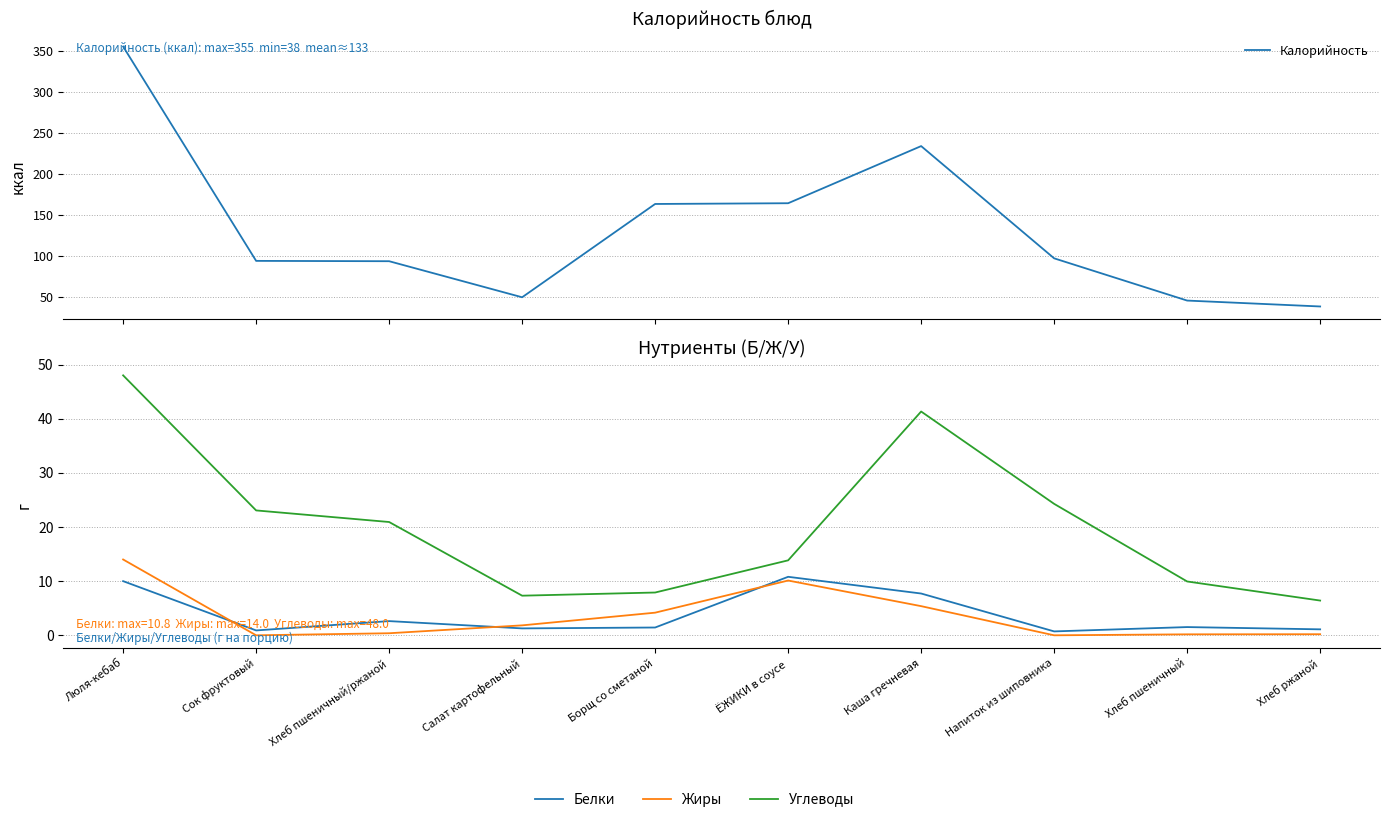

Reading left to right, list all the values displayed in this chart.

Калорийность: Люля-кебаб=355.0	Сок фруктовый=93.6	Хлеб пшеничный/ржаной=93.2	Салат картофельный=49.2	Борщ со сметаной=163.0	ЁЖИКИ в соусе=163.9	Каша гречневая=233.6	Напиток из шиповника=96.7	Хлеб пшеничный=45.2	Хлеб ржаной=38.0
Белки: Люля-кебаб=10.0	Сок фруктовый=0.9	Хлеб пшеничный/ржаной=2.6	Салат картофельный=1.3	Борщ со сметаной=1.4	ЁЖИКИ в соусе=10.8	Каша гречневая=7.7	Напиток из шиповника=0.7	Хлеб пшеничный=1.5	Хлеб ржаной=1.1
Жиры: Люля-кебаб=14.0	Сок фруктовый=0.0	Хлеб пшеничный/ржаной=0.4	Салат картофельный=1.8	Борщ со сметаной=4.2	ЁЖИКИ в соусе=10.1	Каша гречневая=5.4	Напиток из шиповника=0.0	Хлеб пшеничный=0.2	Хлеб ржаной=0.2
Углеводы: Люля-кебаб=48.0	Сок фруктовый=23.1	Хлеб пшеничный/ржаной=20.9	Салат картофельный=7.3	Борщ со сметаной=7.9	ЁЖИКИ в соусе=13.8	Каша гречневая=41.3	Напиток из шиповника=24.3	Хлеб пшеничный=9.9	Хлеб ржаной=6.4